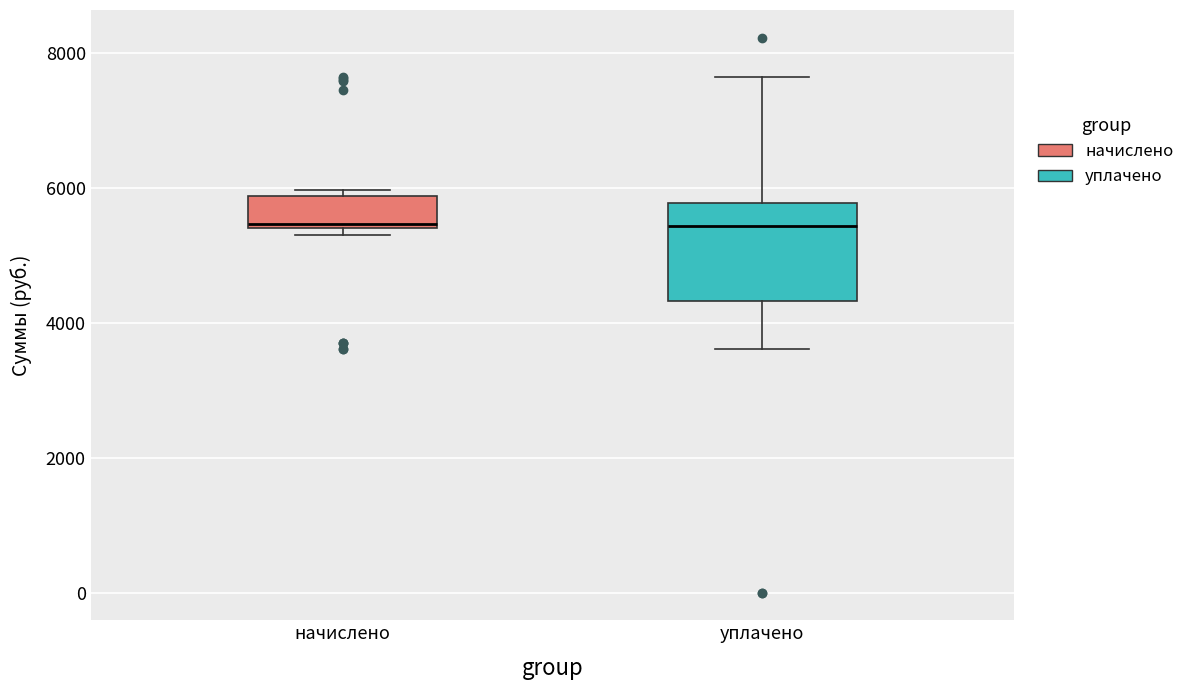

Reading left to right, read every box against the y-axis: the position of its median line, the range the box covers, and the ends of its whiskers. The values are not printed on the chart, so give them approximately, as read against the axis.

начислено: median 5400, box 5400 to 5800, whiskers 5200 to 6000
уплачено: median 5400, box 4400 to 5800, whiskers 3600 to 7600